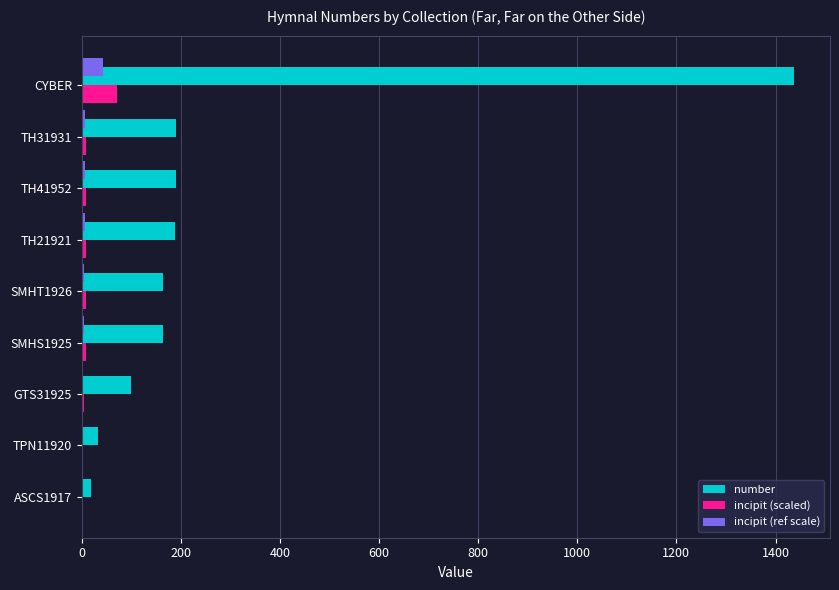

Which label corresponds to the largest value in the chart?

CYBER